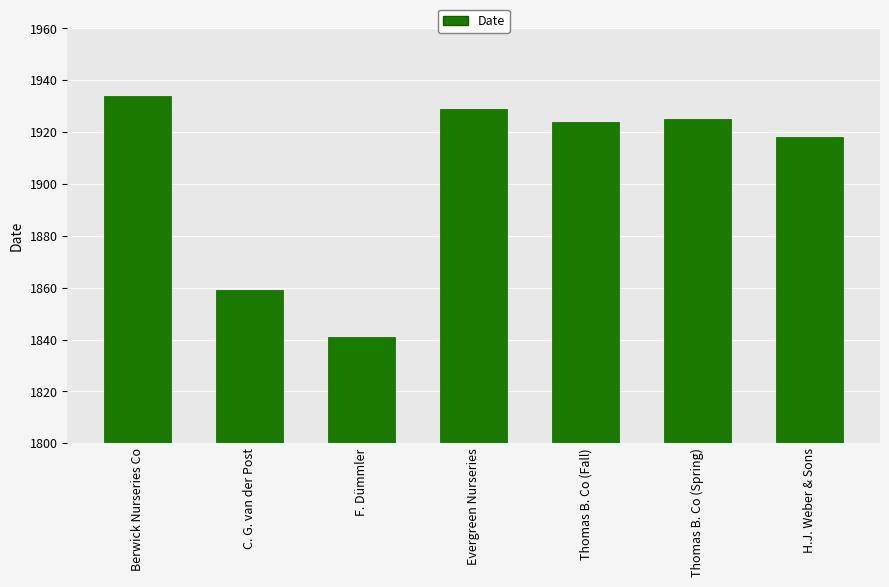

At which label is the value closest to 1887?

C. G. van der Post